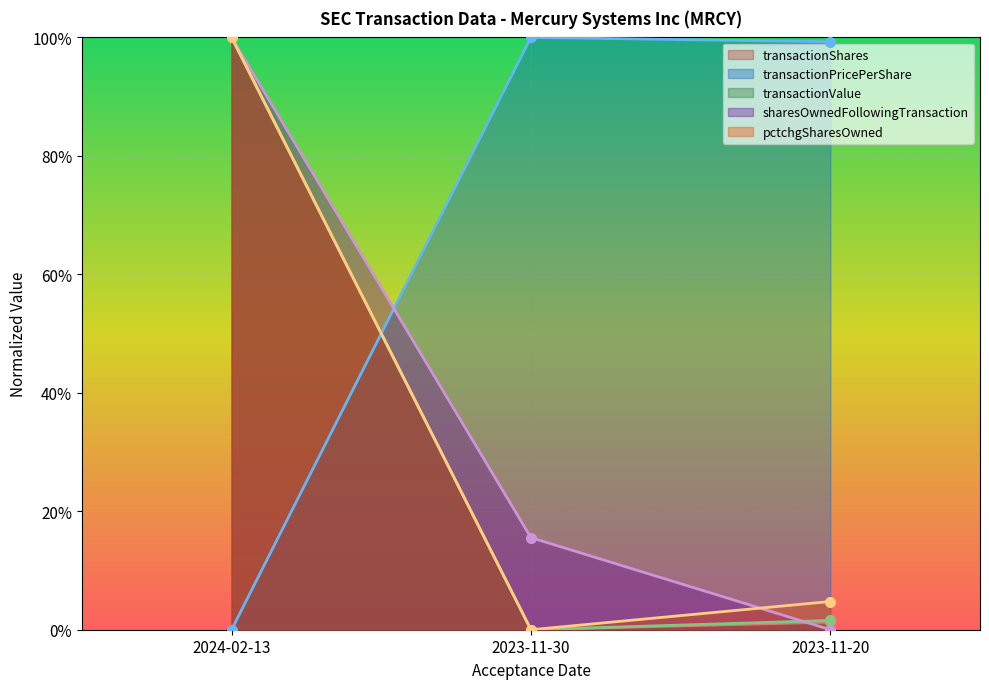

Count the number of categories in the chart.

3